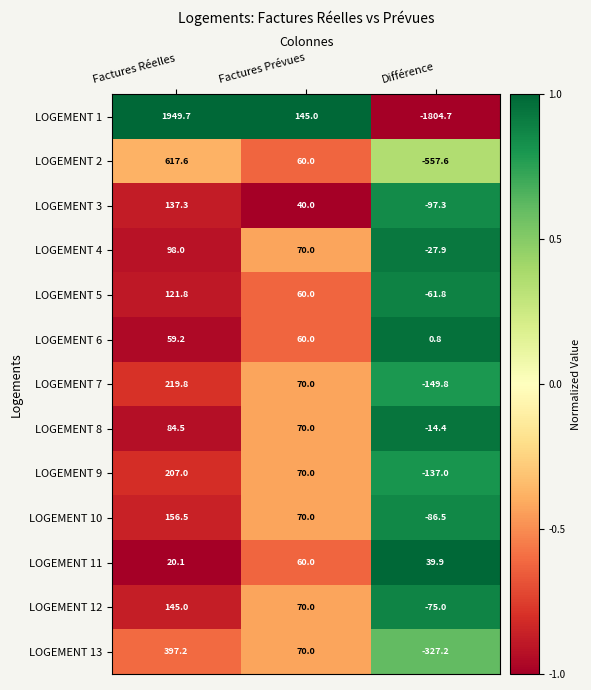

Read the LOGEMENT 4 value at Différence.

-27.9